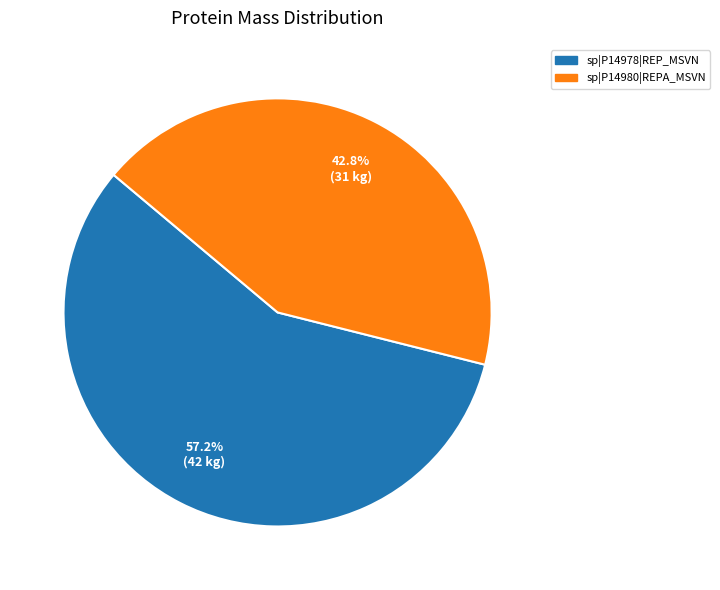

To the nearest percent, what is the average slice percentage?

50%